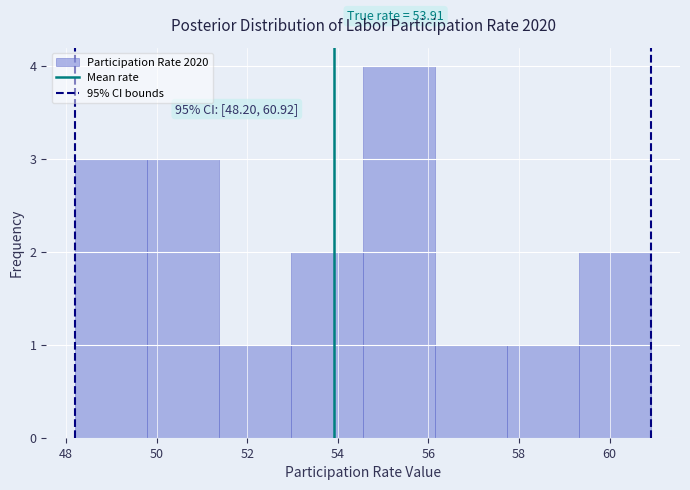

Over which range of the x-axis is the bar tallest?

54.6 to 56.2